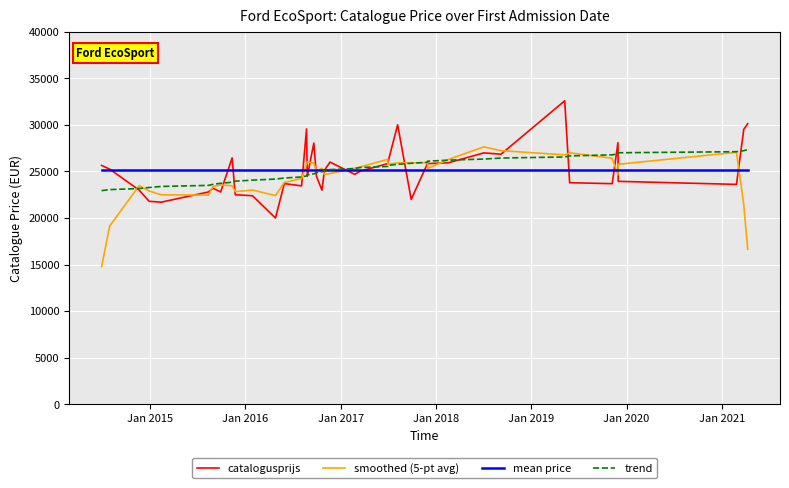

How many data points in trend are above 25195?

20